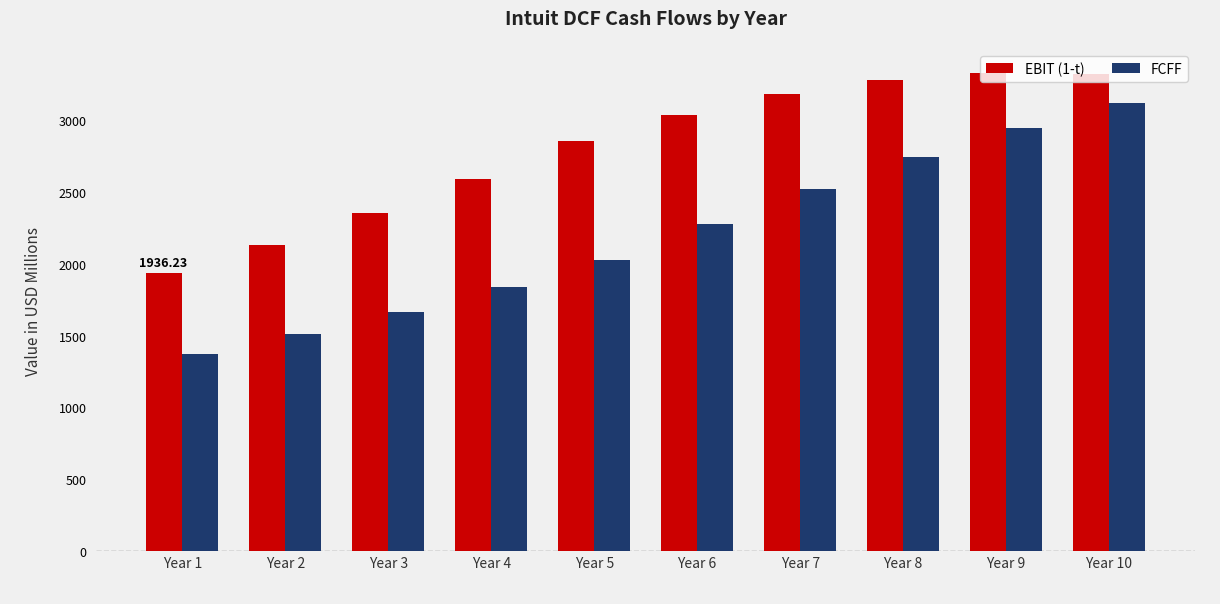

How many bars are there in total?

20